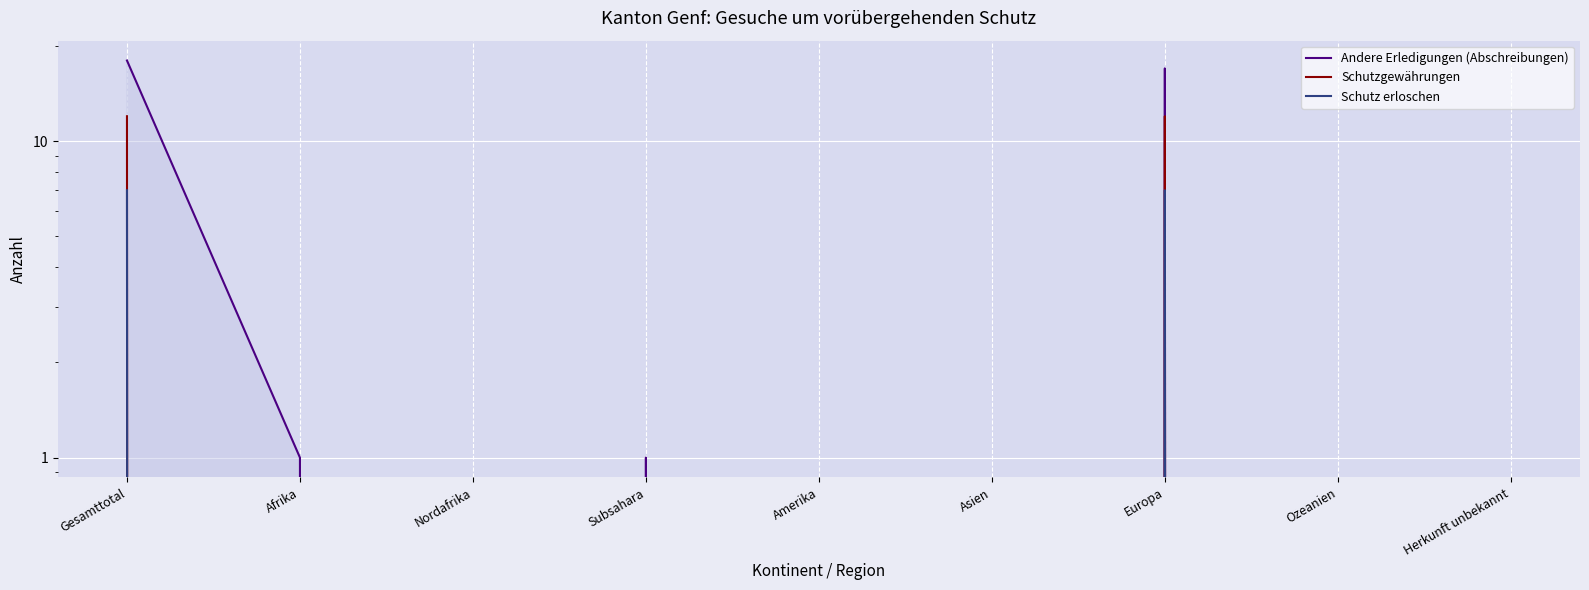

True or false: Andere Erledigungen (Abschreibungen) and Schutzgewährungen cross at least once.

False